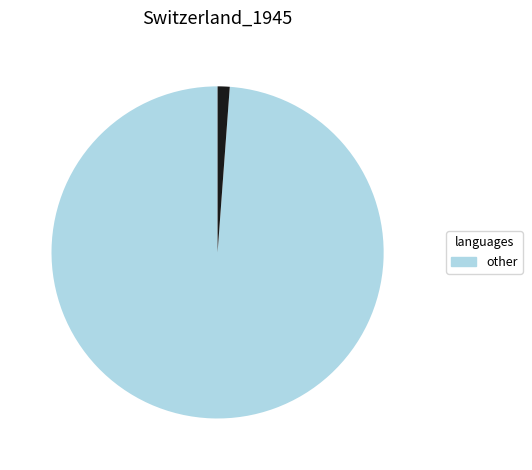

Does any single category account for the majority?

Yes